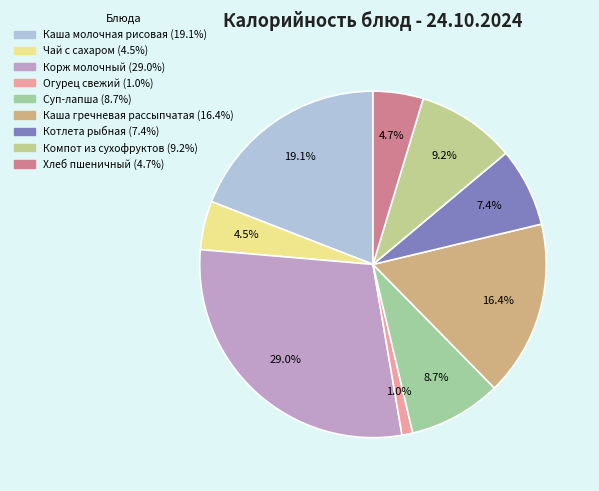

What is the change in value from Суп-лапша to Компот из сухофруктов?

+7.8